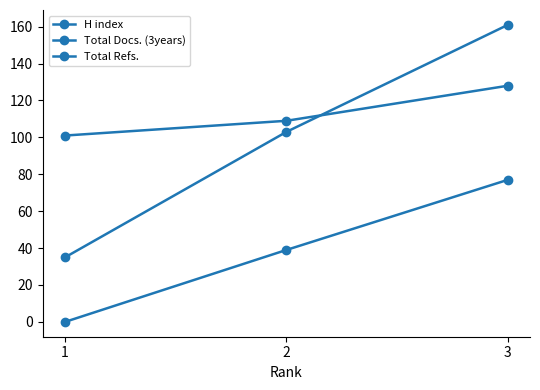

How many lines are shown in the chart?

3